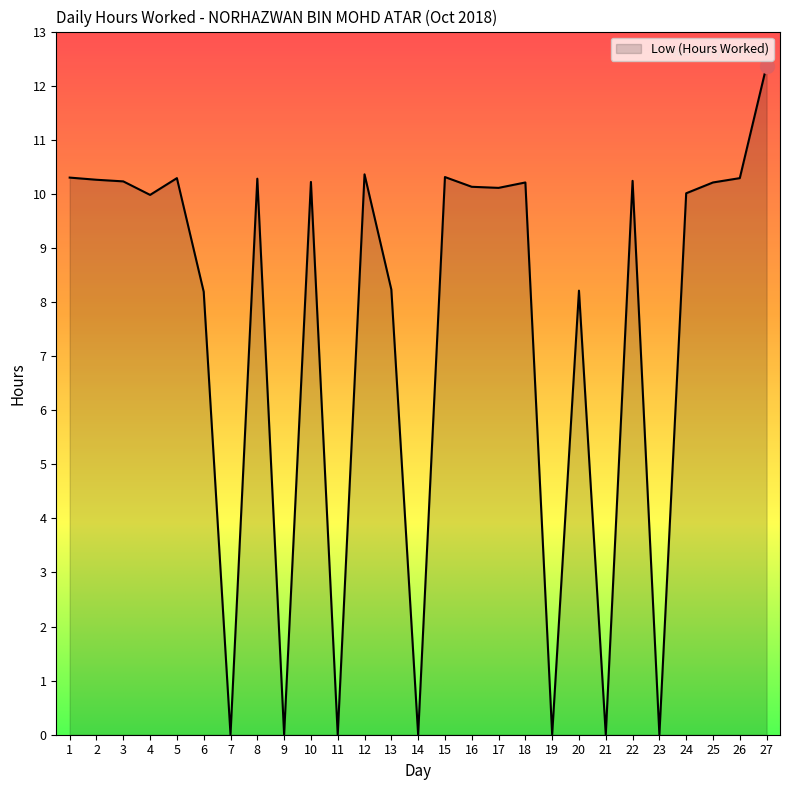

What is the difference between the values at 6 and 11?

8.2